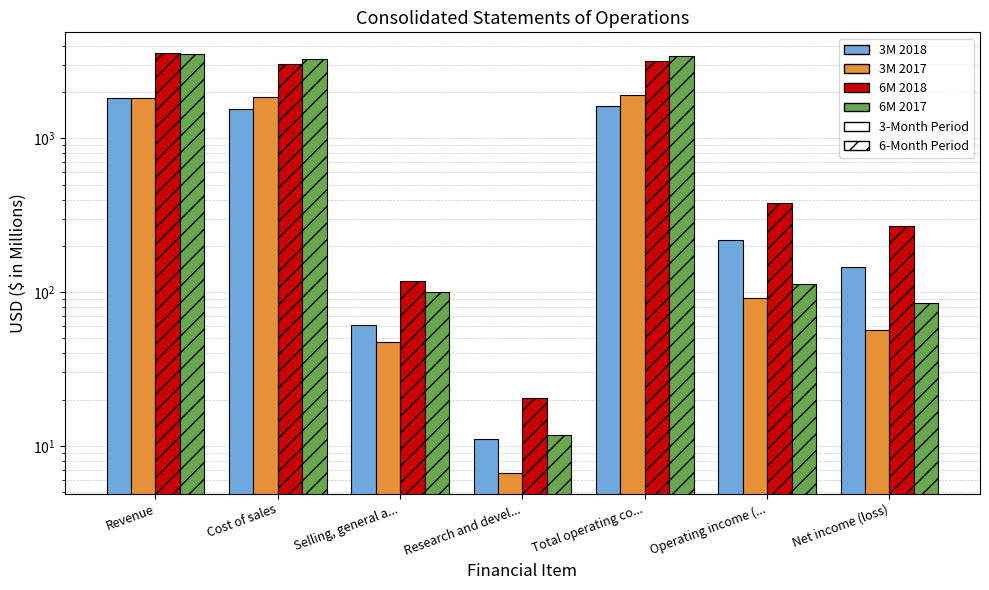

What are all the series names shown in the legend?

3M 2018, 3M 2017, 6M 2018, 6M 2017